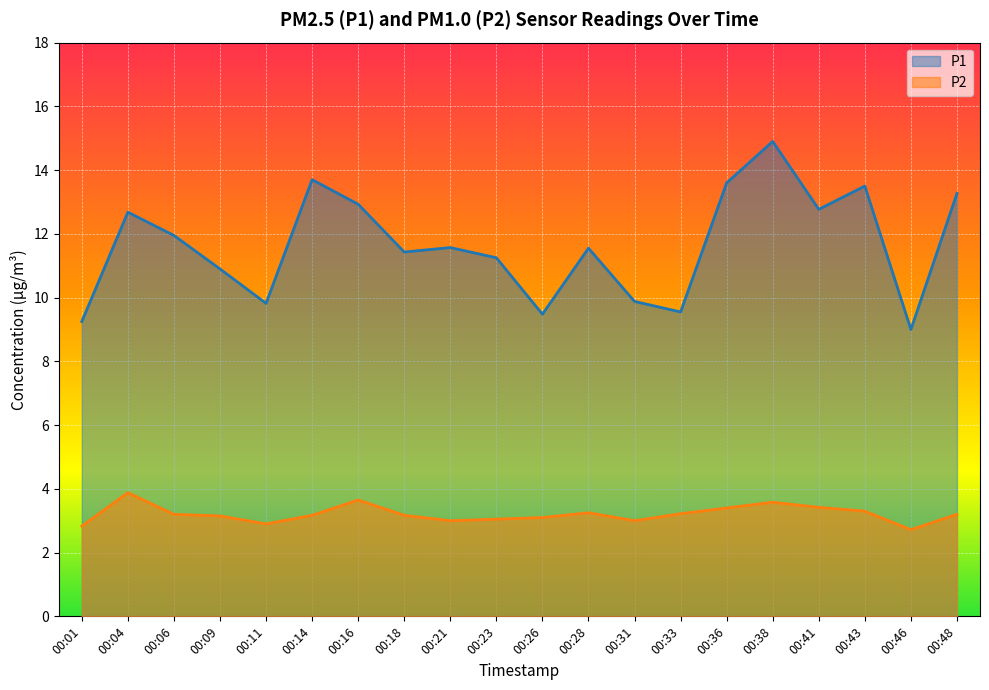

The P1 series shows 9.6 at 00:33. True or false?

True